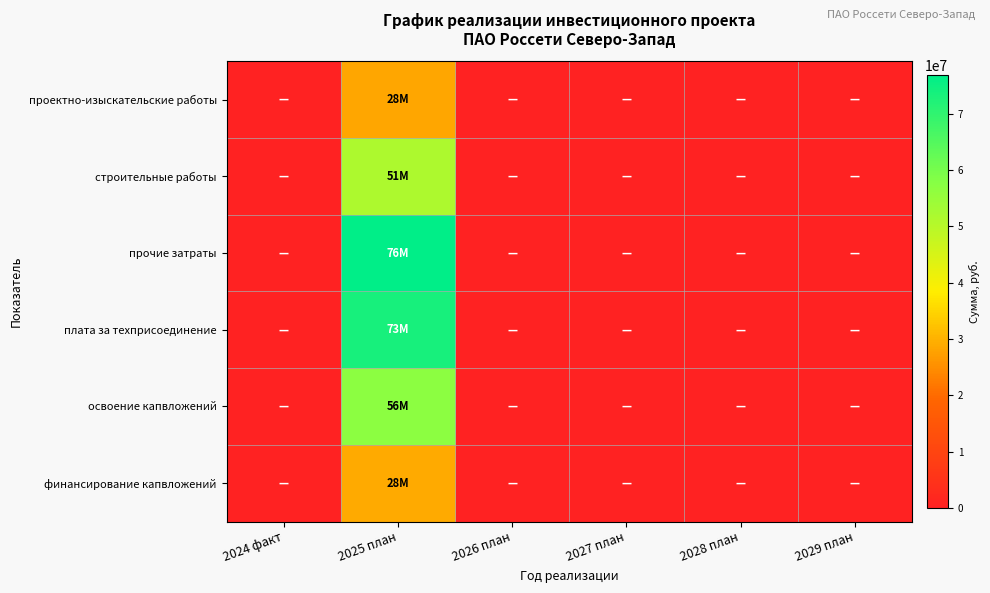

Which series has the largest total across all categories?

прочие затраты